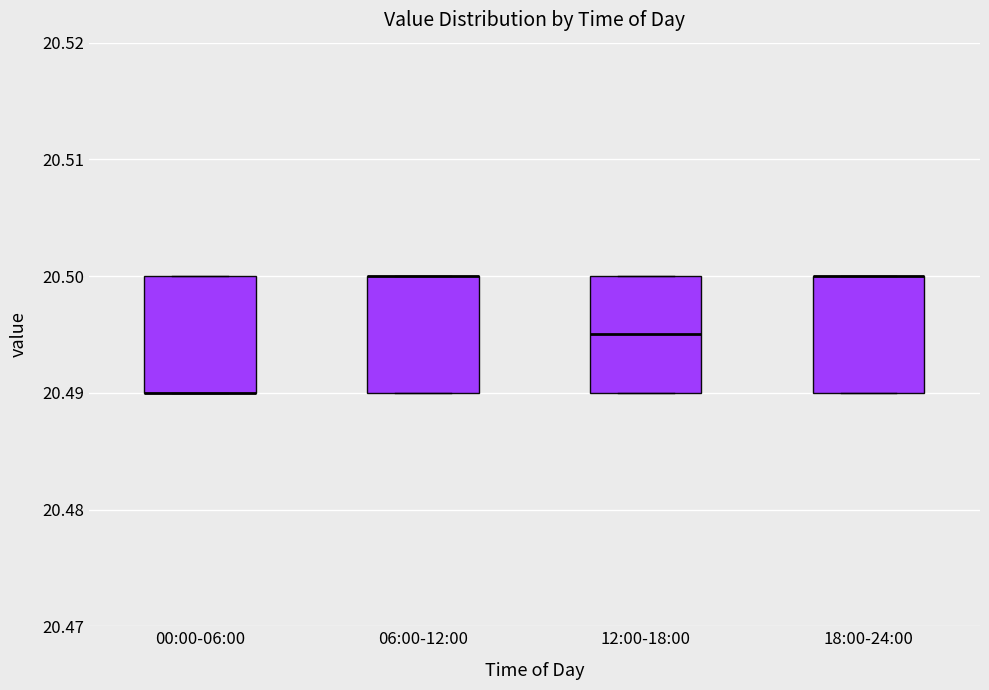

Reading left to right, read every box against the y-axis: the position of its median line, the range the box covers, and the ends of its whiskers. The values are not printed on the chart, so give them approximately, as read against the axis.

00:00-06:00: median 20.490 (drawn on the box's lower edge), box 20.490 to 20.500, whiskers 20.490 to 20.500
06:00-12:00: median 20.500 (drawn on the box's upper edge), box 20.490 to 20.500, whiskers 20.490 to 20.500
12:00-18:00: median 20.495, box 20.490 to 20.500, whiskers 20.490 to 20.500
18:00-24:00: median 20.500 (drawn on the box's upper edge), box 20.490 to 20.500, whiskers 20.490 to 20.500